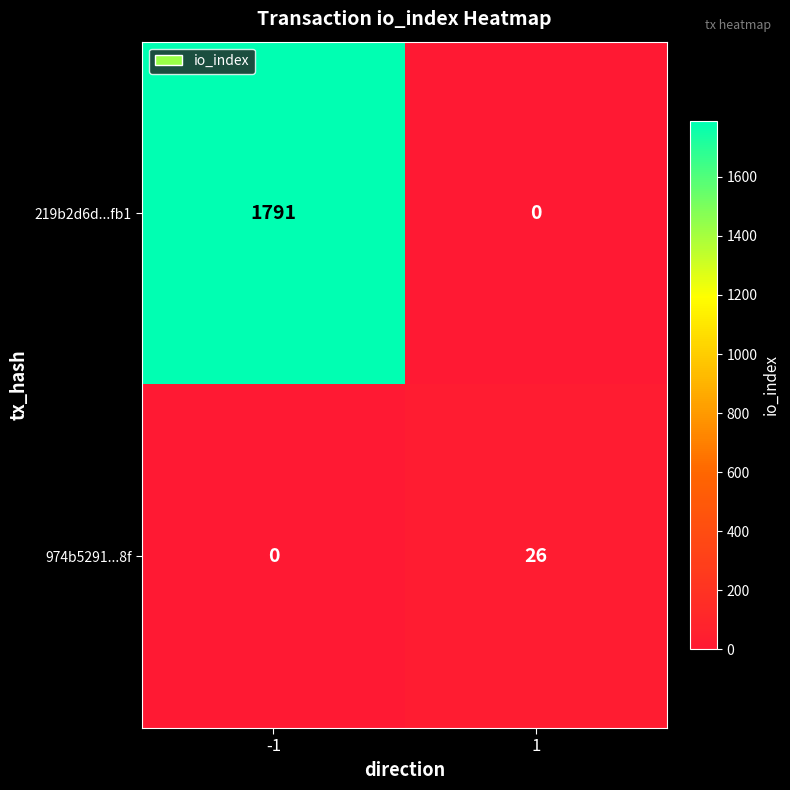

How many series are shown in this chart?

2